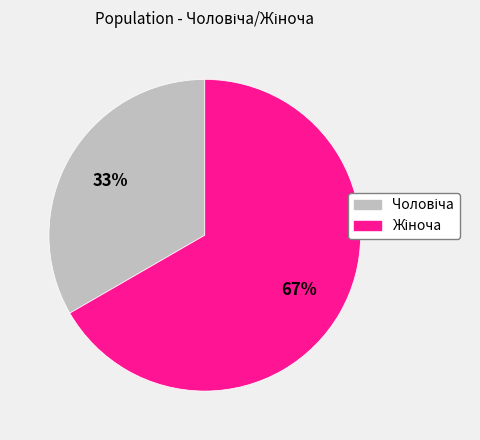

To the nearest percent, what is the average slice percentage?

50%